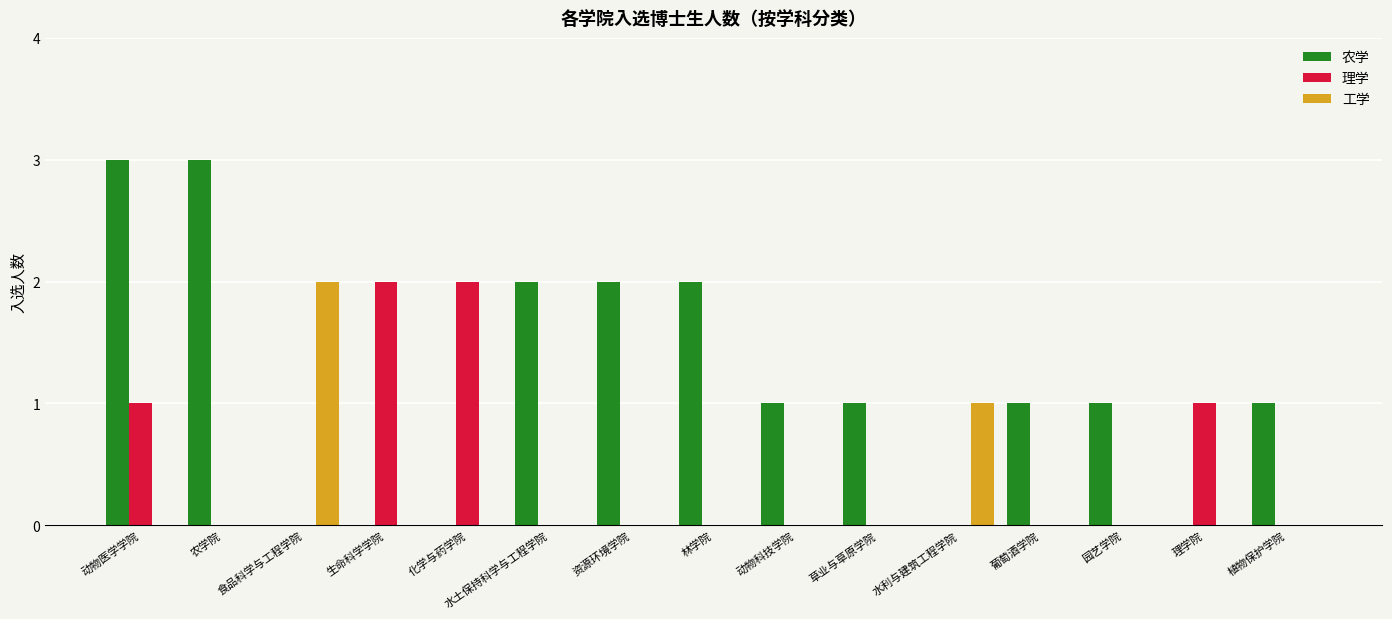

How many 工学 values are between 0 and 1?

14